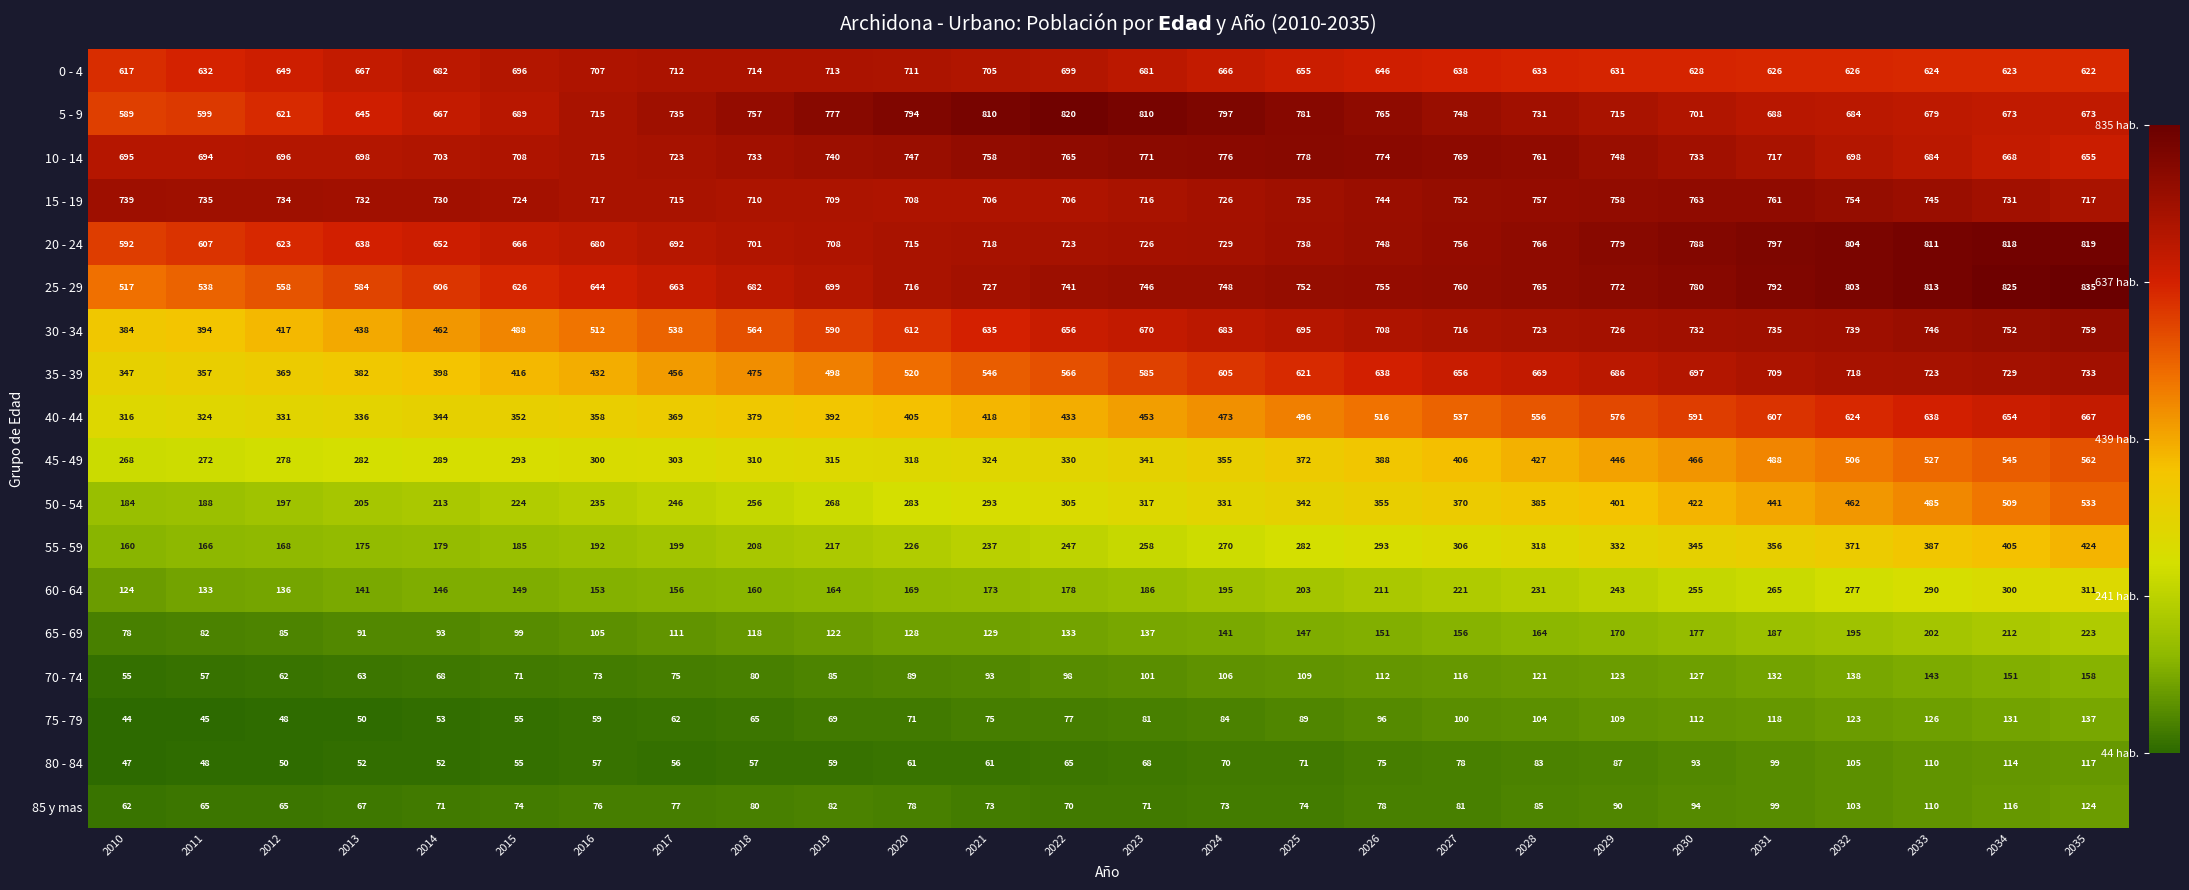

True or false: 10 - 14 has a value of 695 at 2010.

True